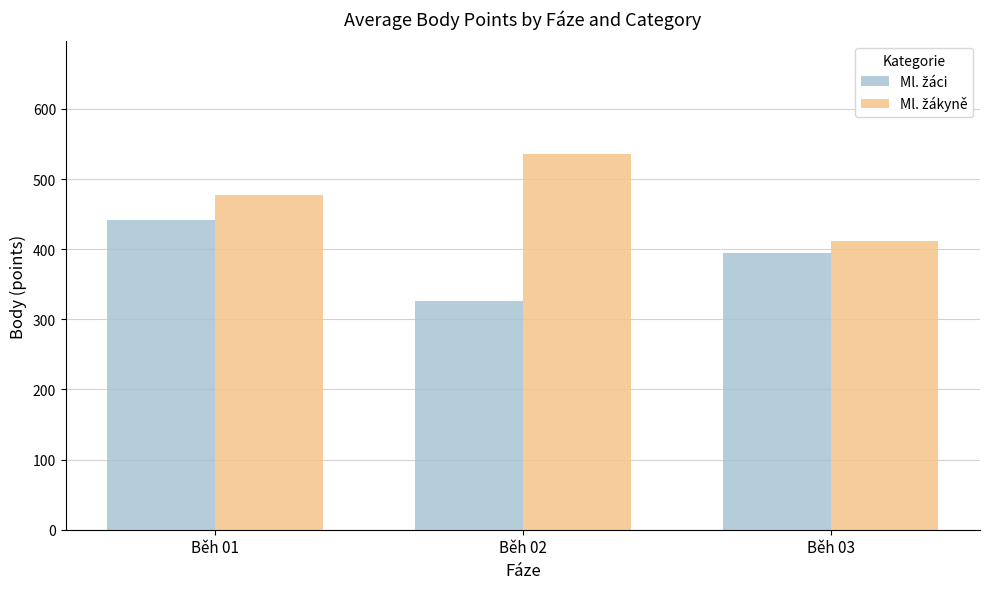

At which category is the sum across all series the highest?

Běh 01